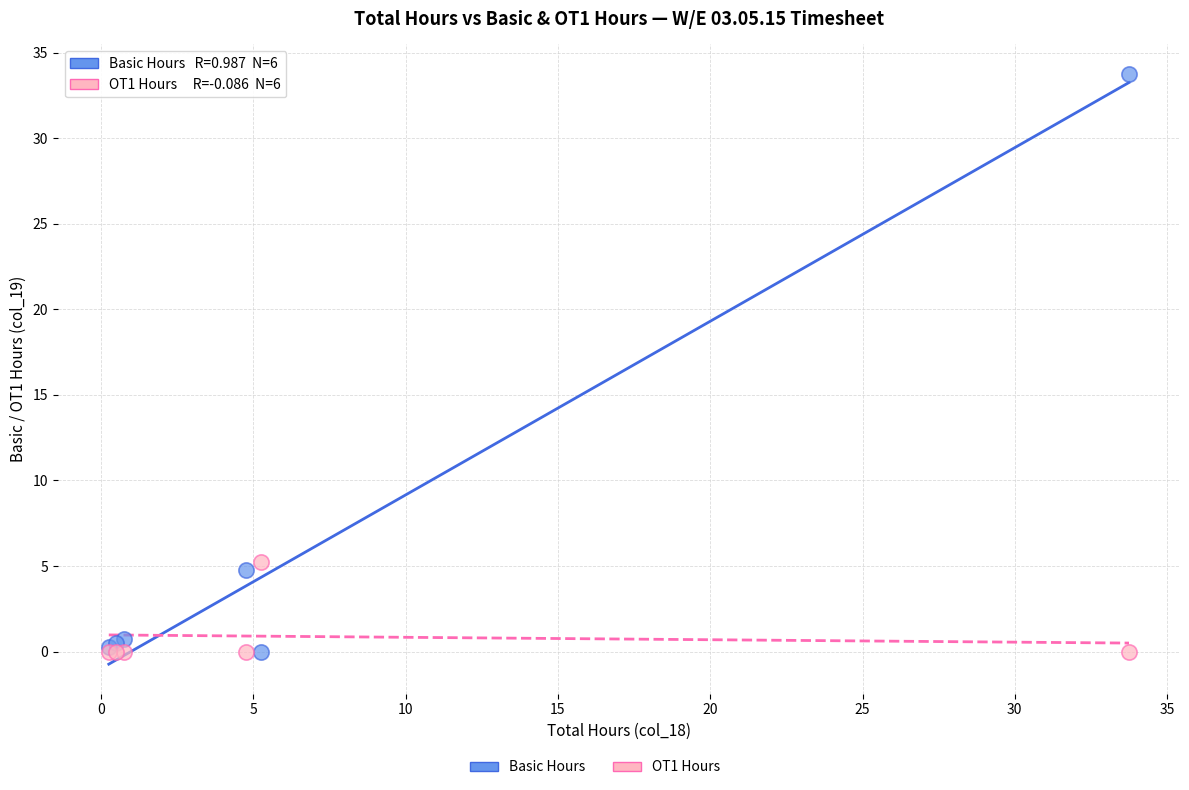

What is the X range (max minus min) for the scatter plot?

33.5